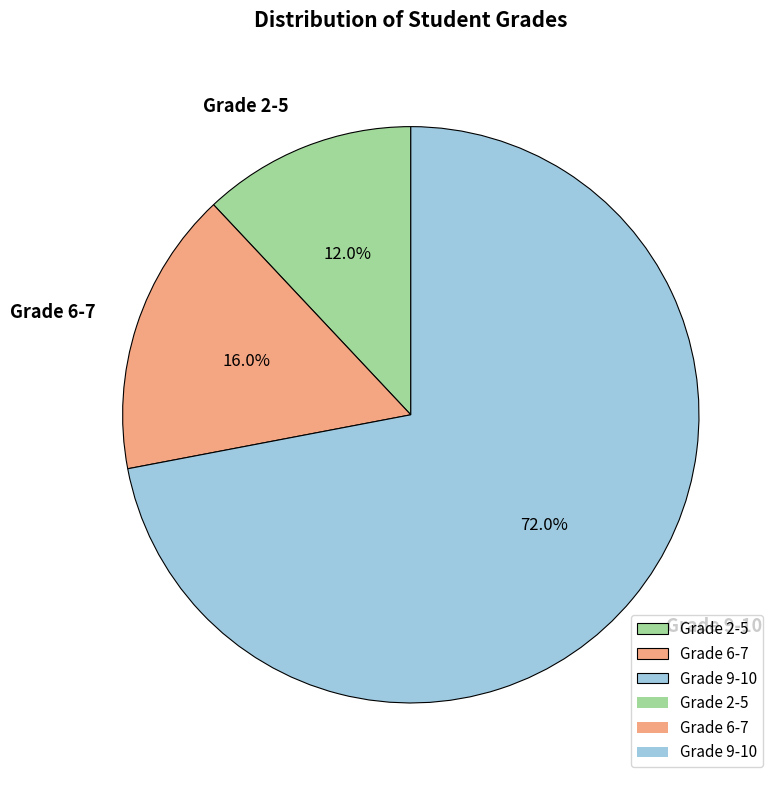

How much of the chart is everything except Grade 9-10?

28.0%